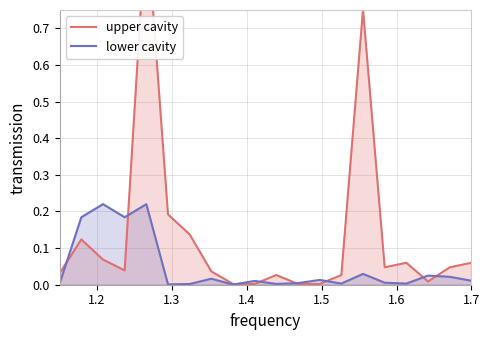

How many intersections are there between upper cavity and lower cavity?

8